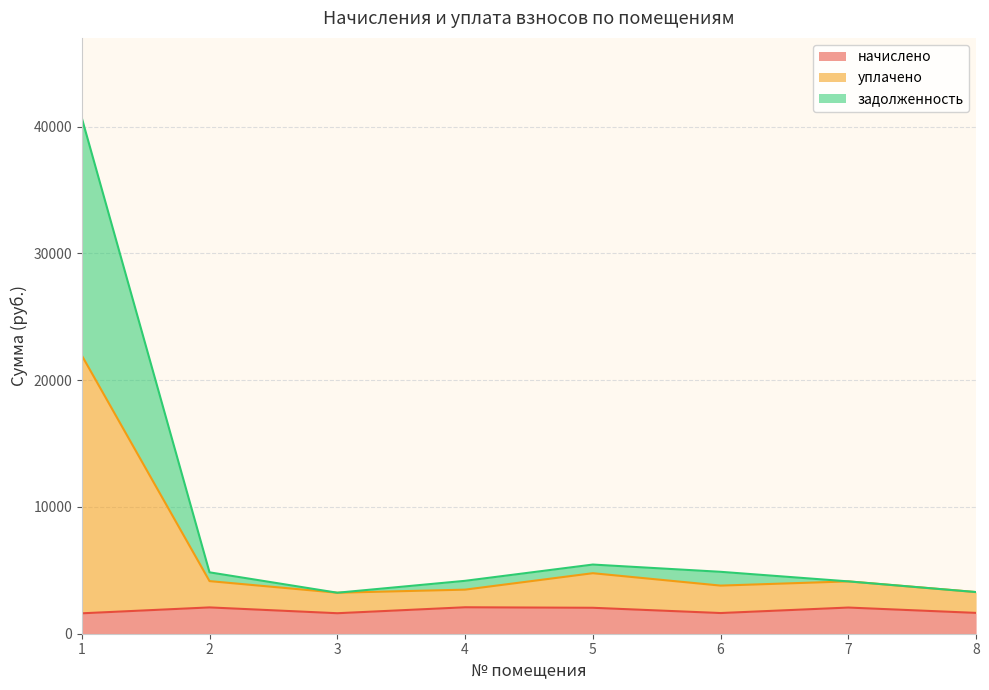

What is the lowest value of the начислено series?

1609.4